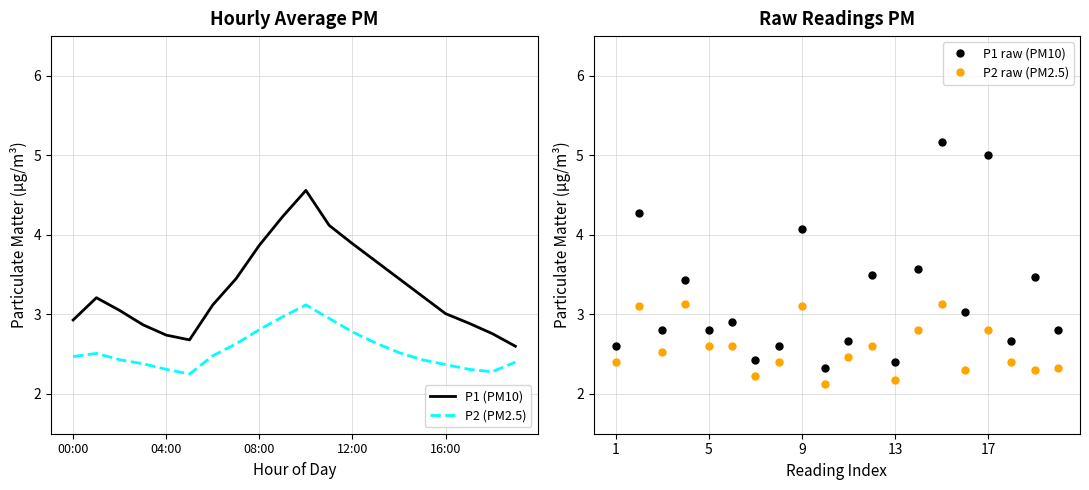

The value of P2 (PM2.5) at 12:00 is 4.1. True or false?

False